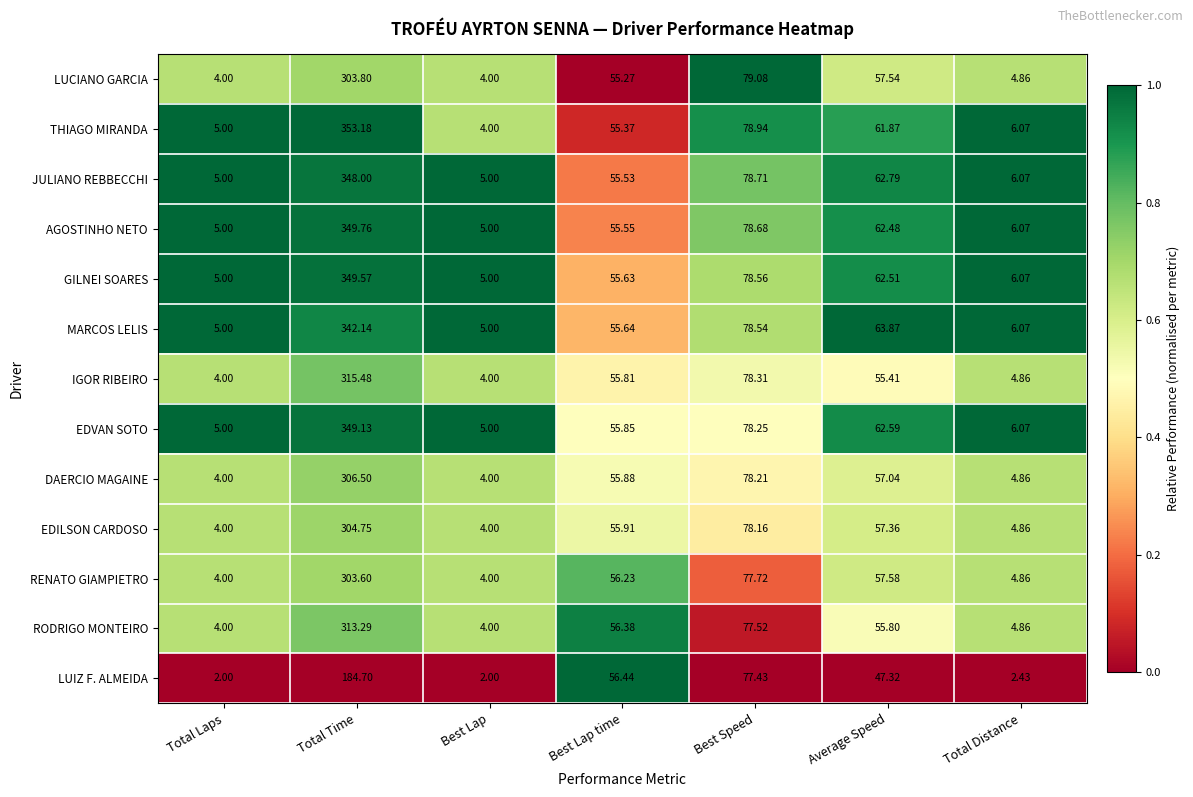

Rank the series by their maximum value, from lowest to highest.

LUIZ F. ALMEIDA, RENATO GIAMPIETRO, LUCIANO GARCIA, EDILSON CARDOSO, DAERCIO MAGAINE, RODRIGO MONTEIRO, IGOR RIBEIRO, MARCOS LELIS, JULIANO REBBECCHI, EDVAN SOTO, GILNEI SOARES, AGOSTINHO NETO, THIAGO MIRANDA